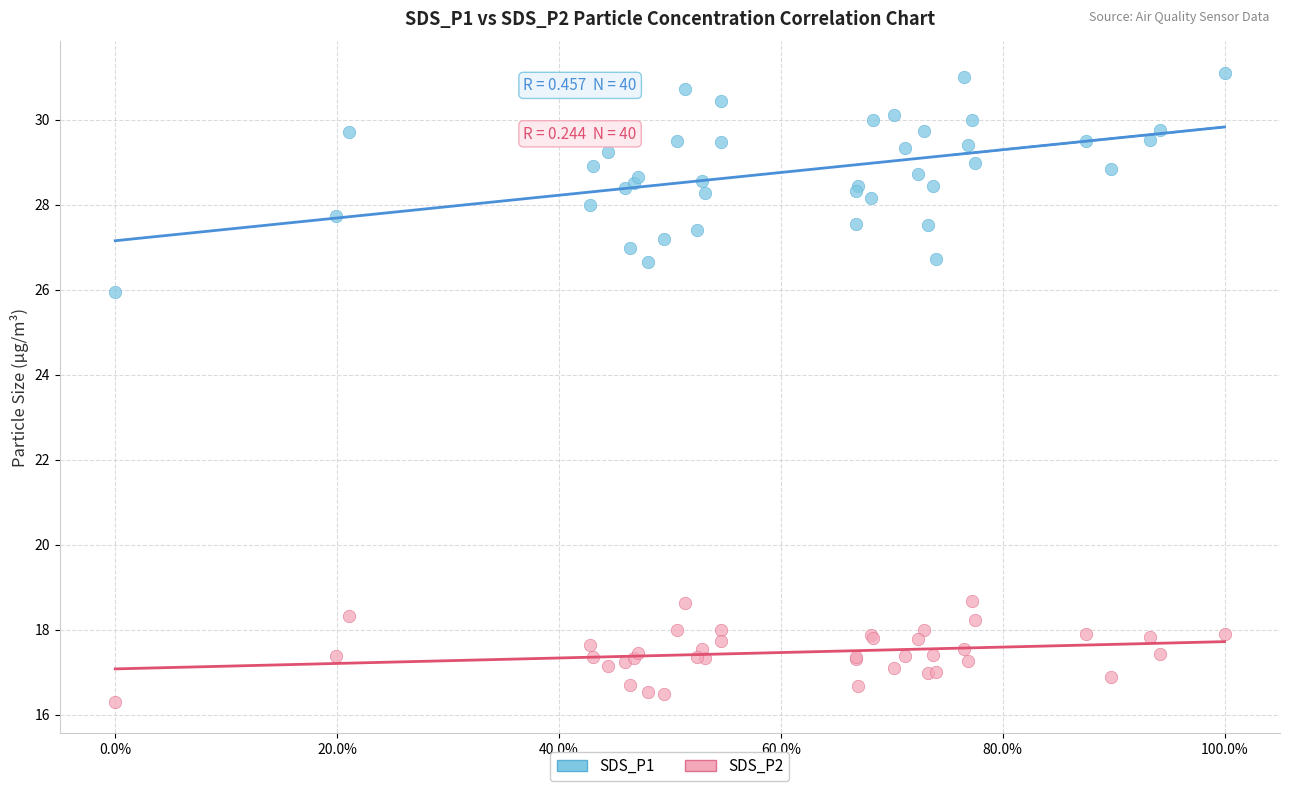

What is the X range (max minus min) for the scatter plot?

1.0